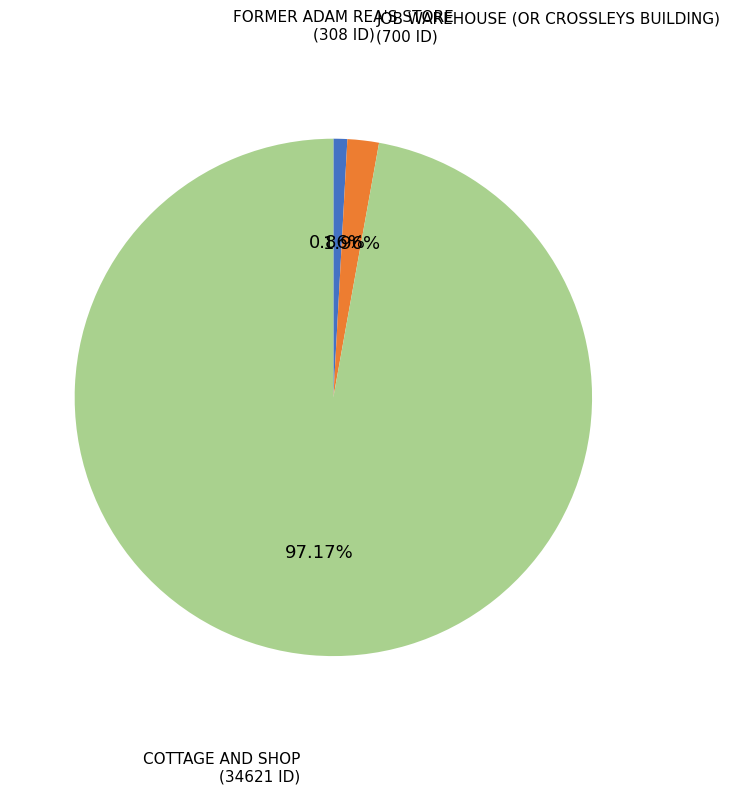

Which category has the smallest portion of the pie?

FORMER ADAM REA'S STORE